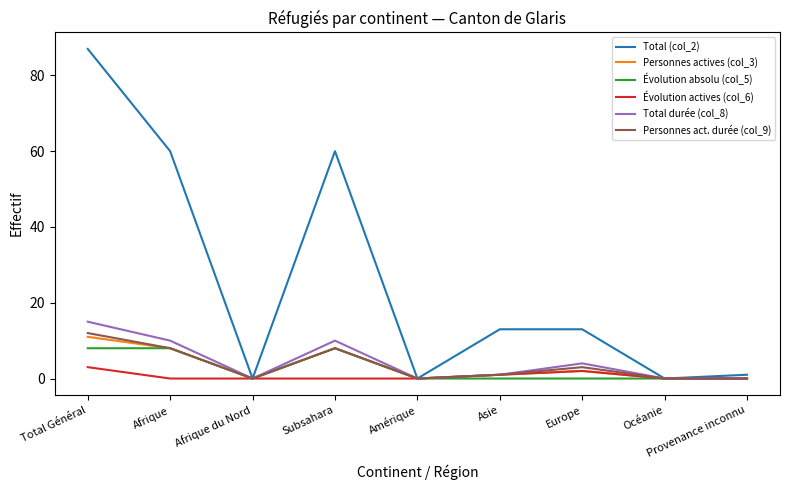

Which series has the largest total across all categories?

Total (col_2)